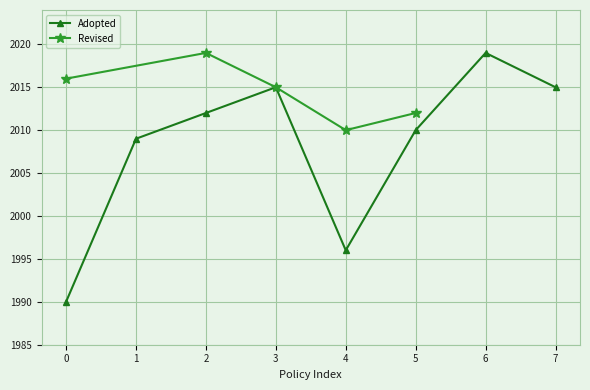

The value of Adopted at 7 is 2015. True or false?

True